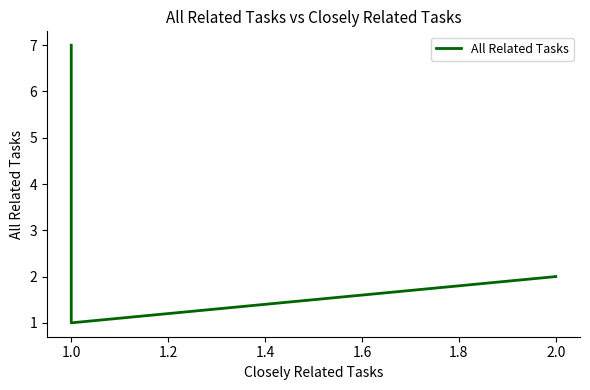

How many data points does each series have?

9